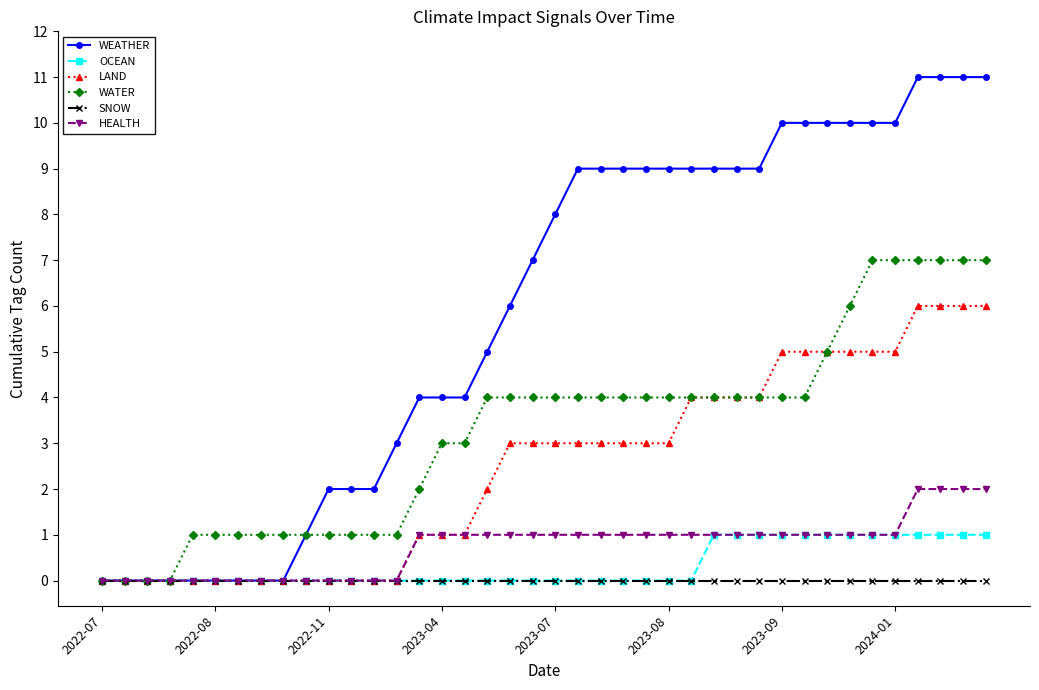

Which series has the widest spread of values?

WEATHER